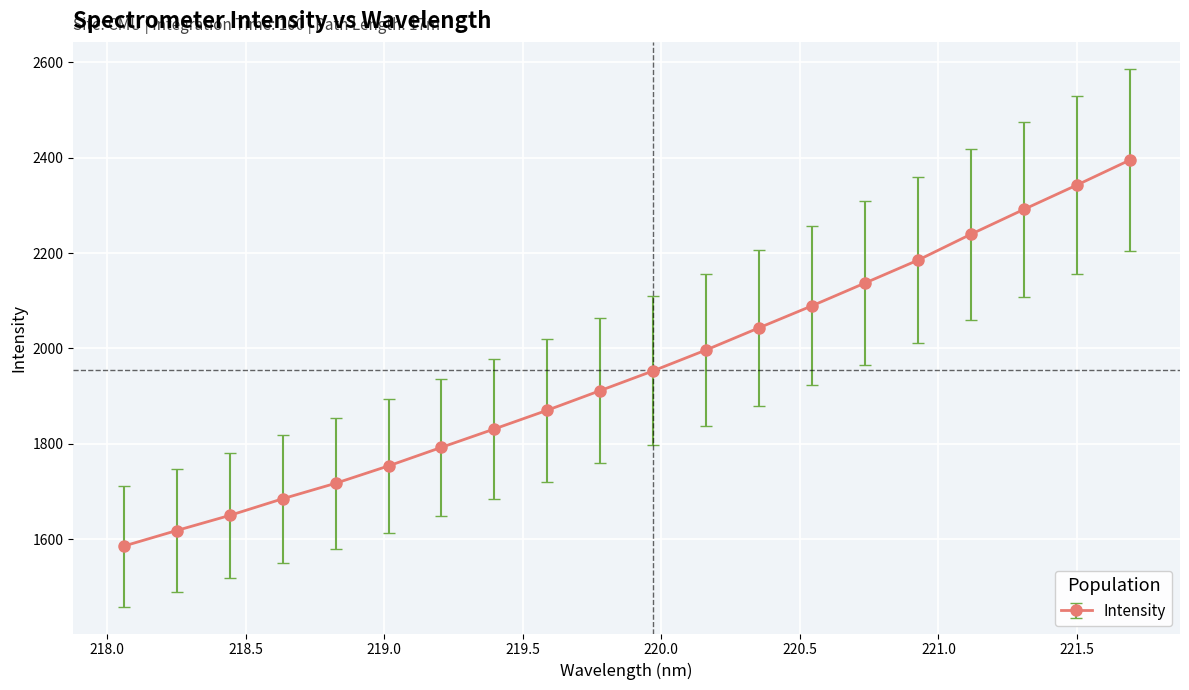

How many data points are above 1953?

10